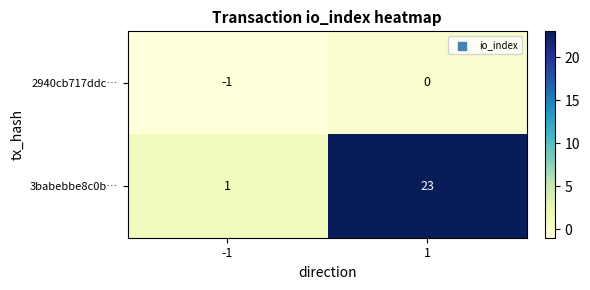

Reading left to right, what are all the values shown in this chart?

2940cb717ddc…: -1=-1	1=0
3babebbe8c0b…: -1=1	1=23